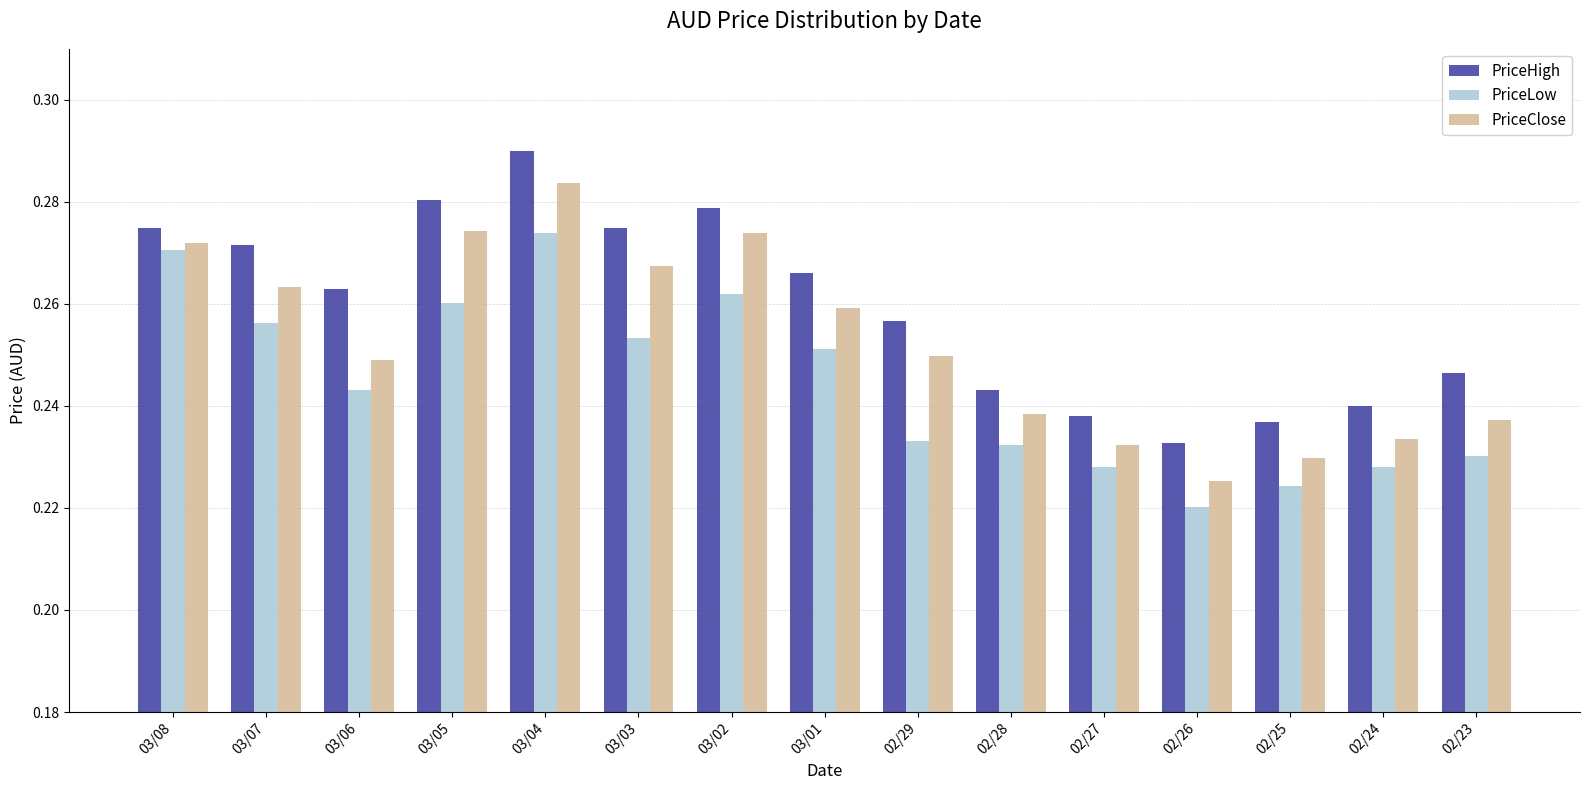

What is the sum of the PriceHigh values at 03/07 and 02/29?

0.5